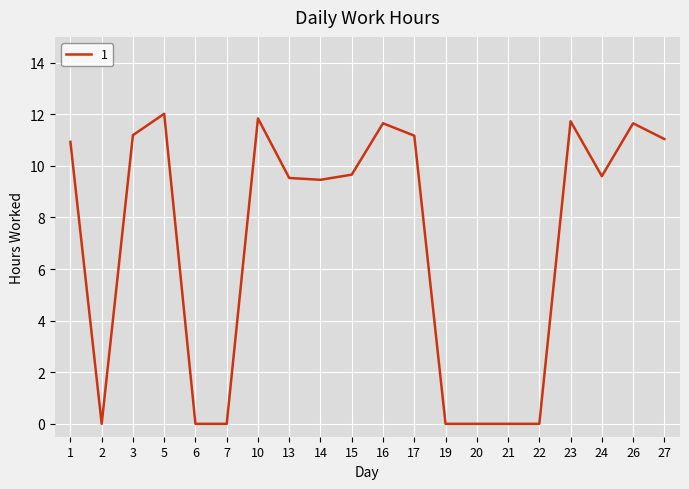

What is the change in value from 17 to 23?

+0.6